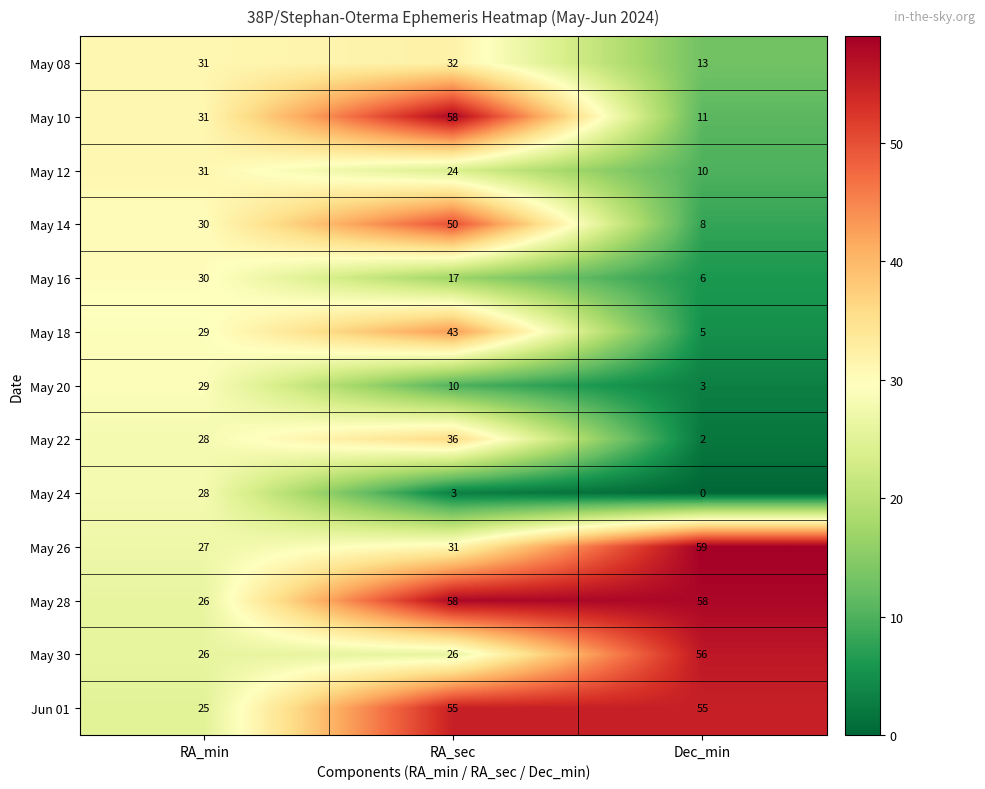

Rank the series at Dec_min from highest to lowest value.

May 26, May 28, May 30, Jun 01, May 08, May 10, May 12, May 14, May 16, May 18, May 20, May 22, May 24